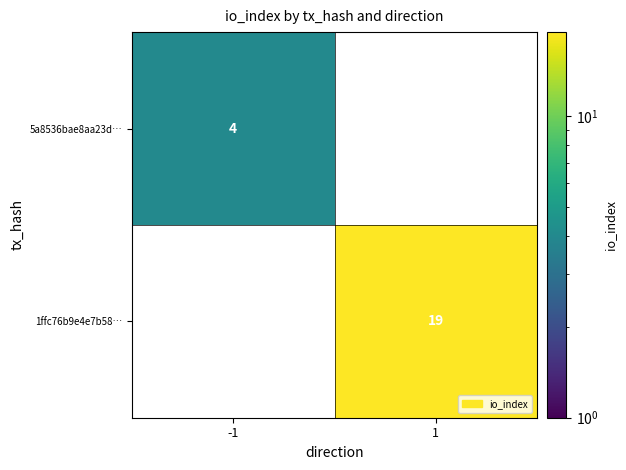

Is it true that 5a8536bae8aa23d… equals 7 at -1?

False